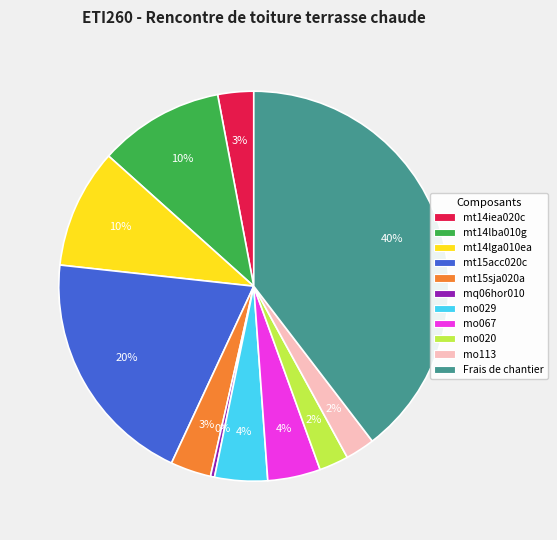

Does any single category account for the majority?

No